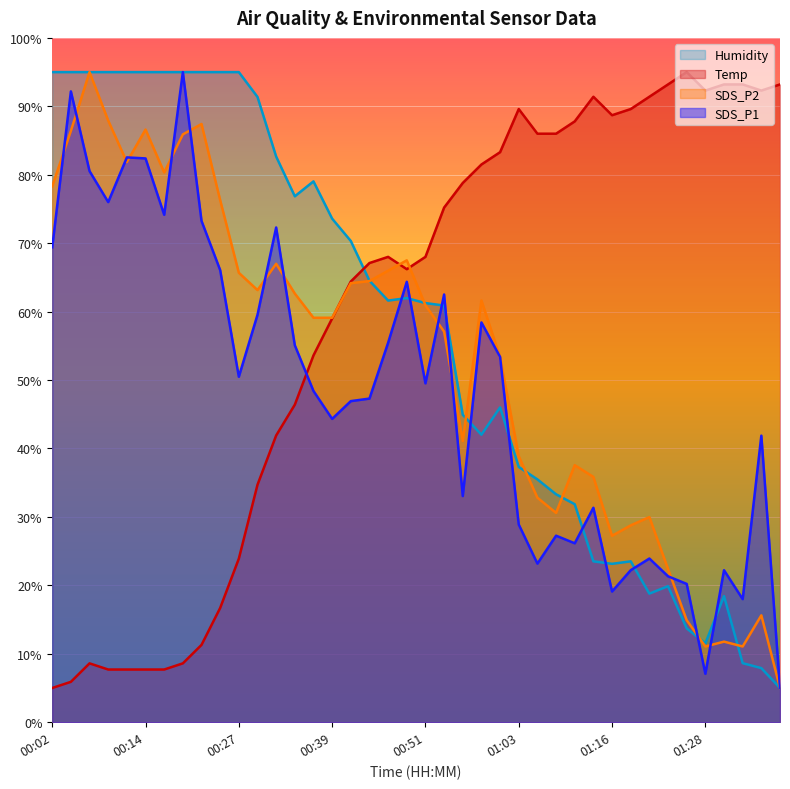

What is the difference between the highest and lowest values at 00:39?

29.3